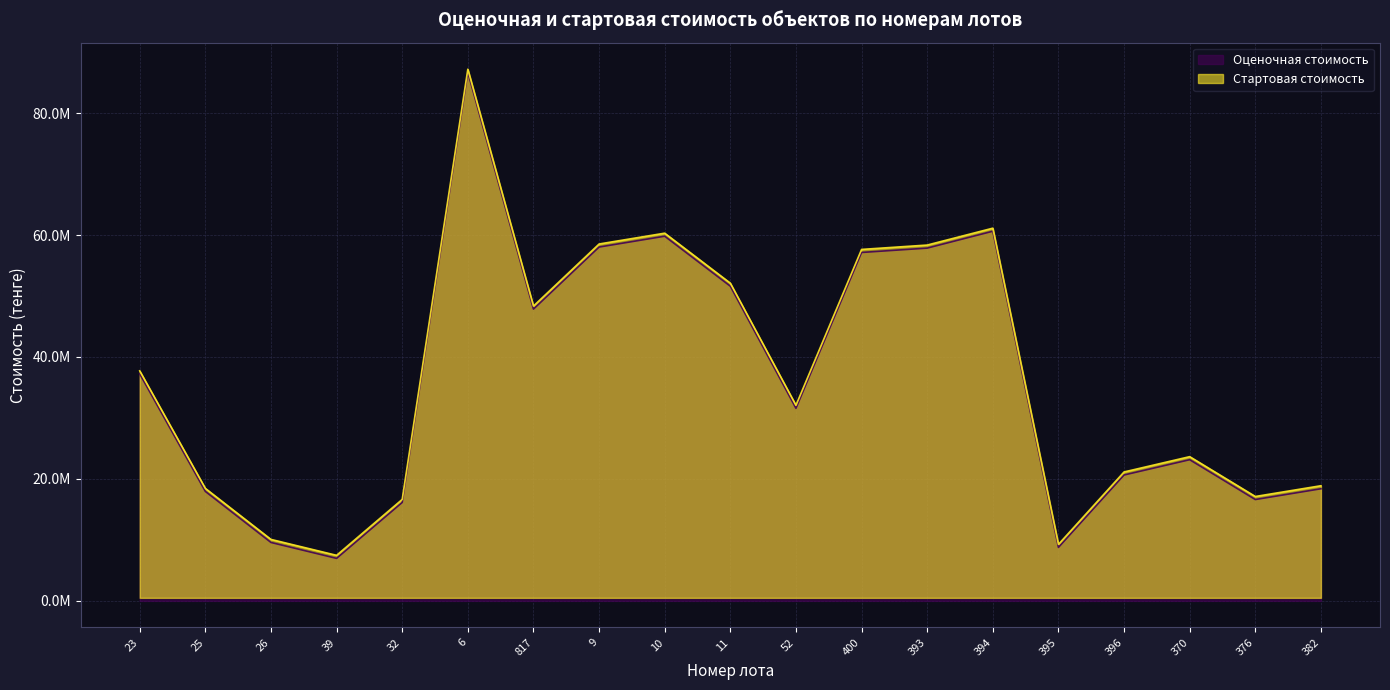

What is the difference between the highest and lowest values at 393?

500000